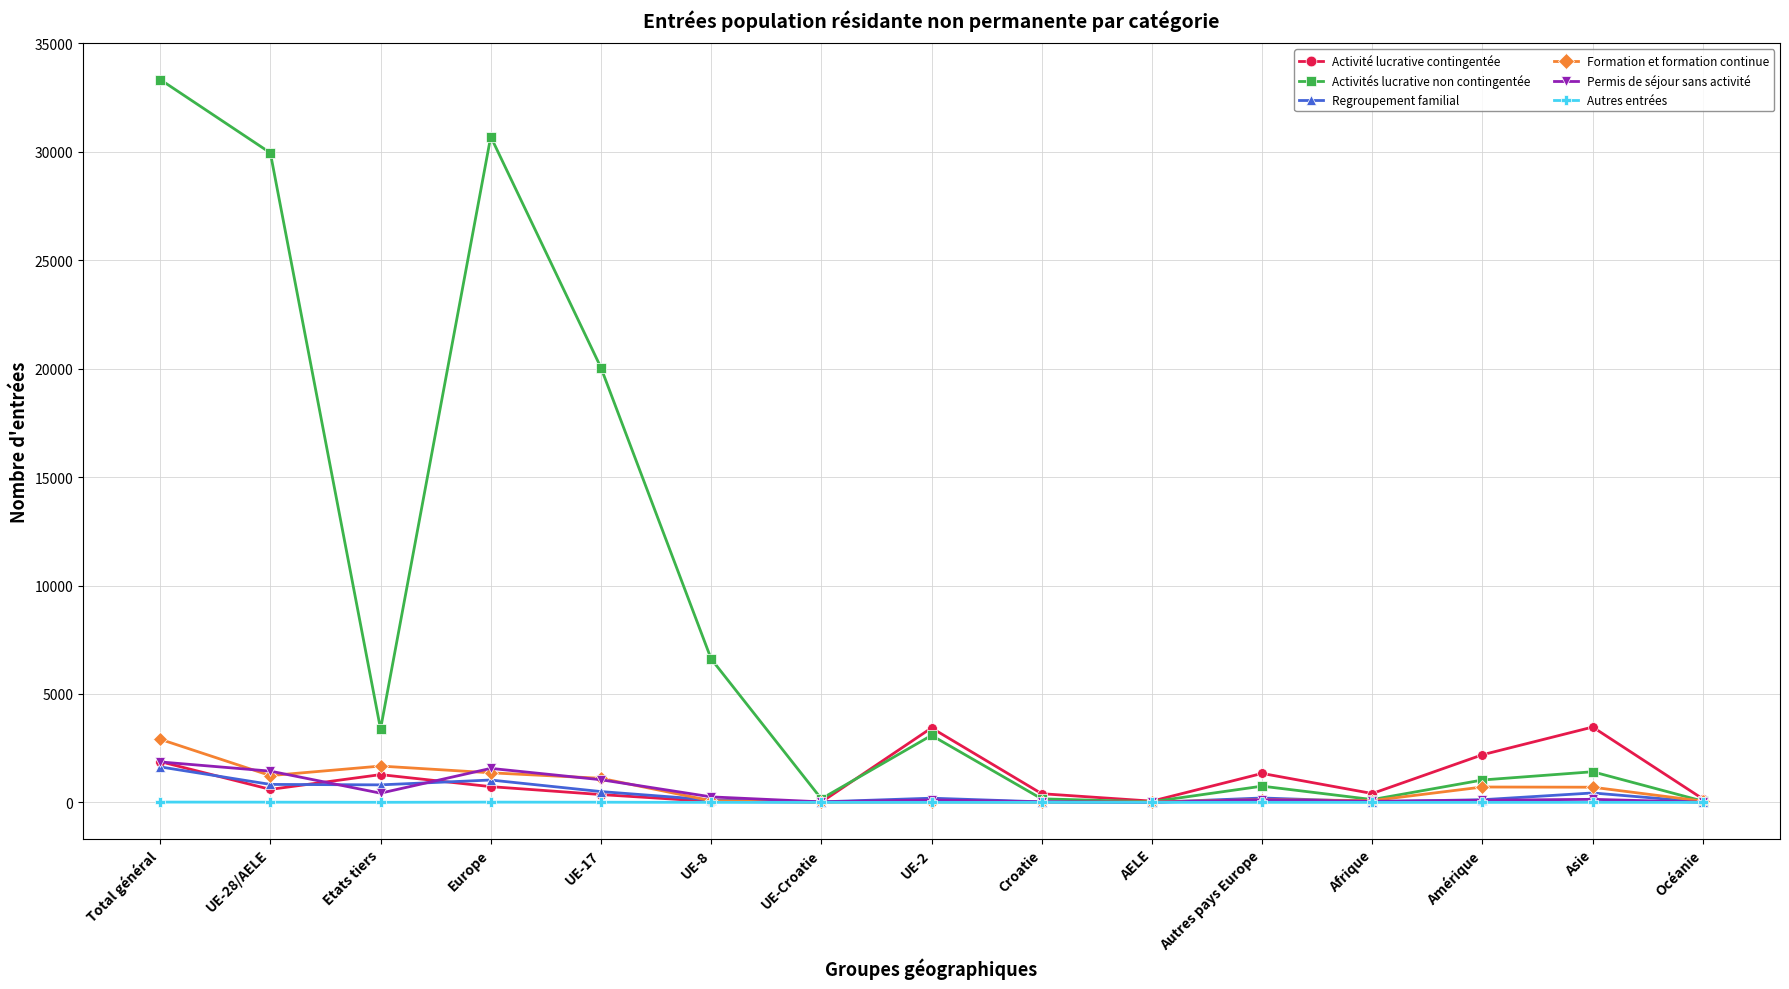

How many lines are shown in the chart?

6